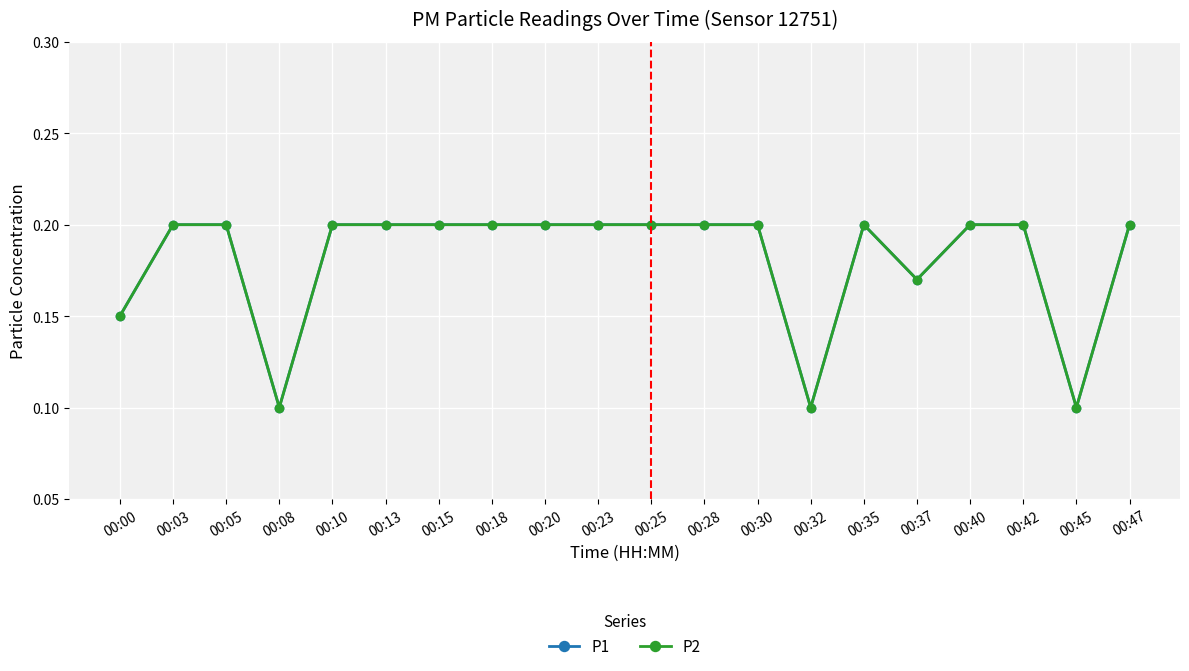

Is this an area chart (filled region under the line)?

No